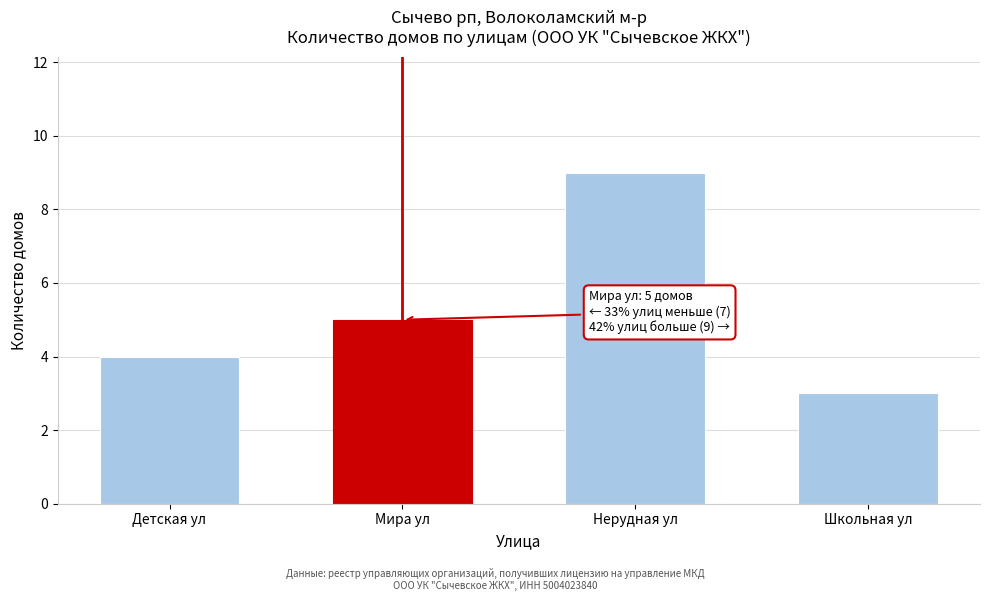

Reading right to left, extract all data points from this chart.

Школьная ул=3	Нерудная ул=9	Мира ул=5	Детская ул=4